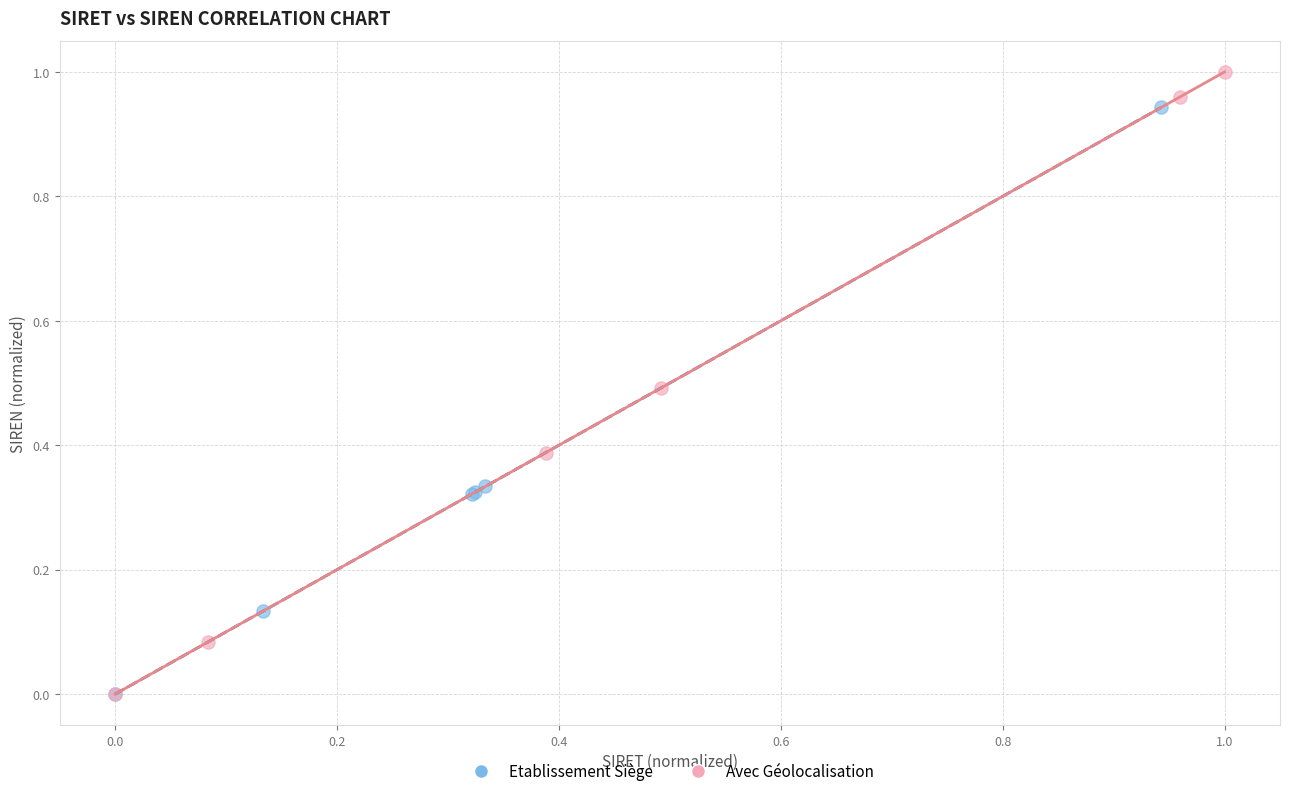

Which series has the widest spread of Y values?

Avec Géolocalisation